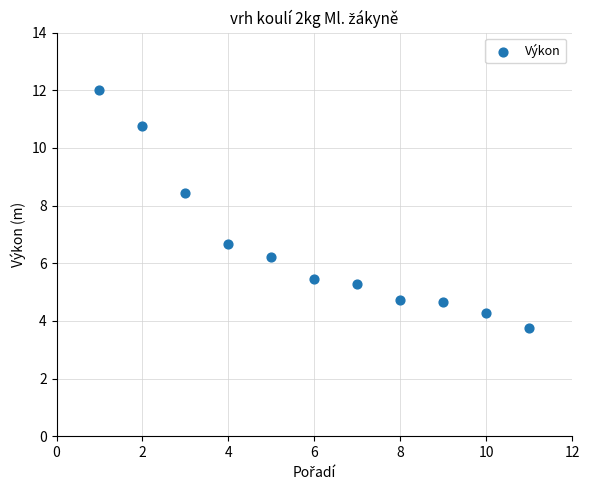

What Y value in the scatter plot is closest to 7?

6.7